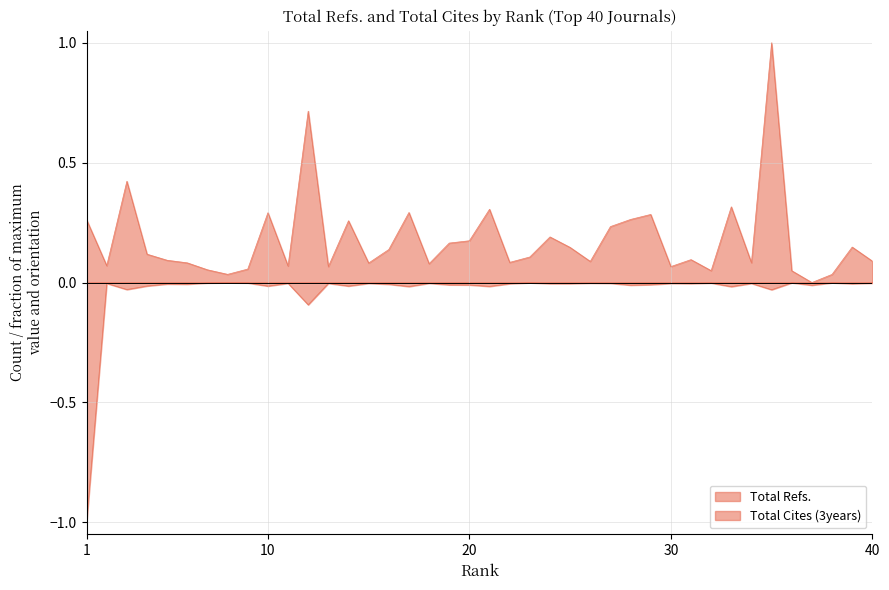

What is the maximum value shown in the chart?

1.0